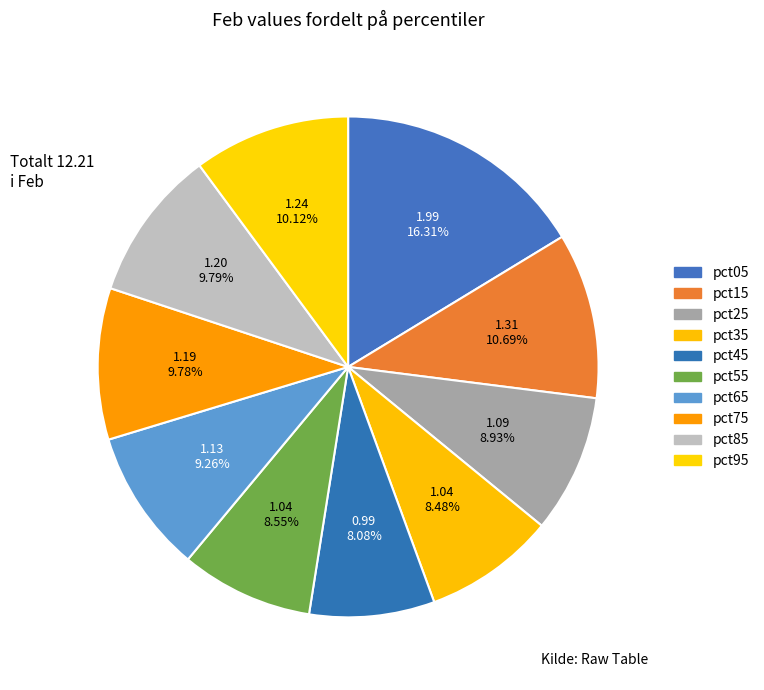

What is the change in value from pct45 to pct85?

+0.2